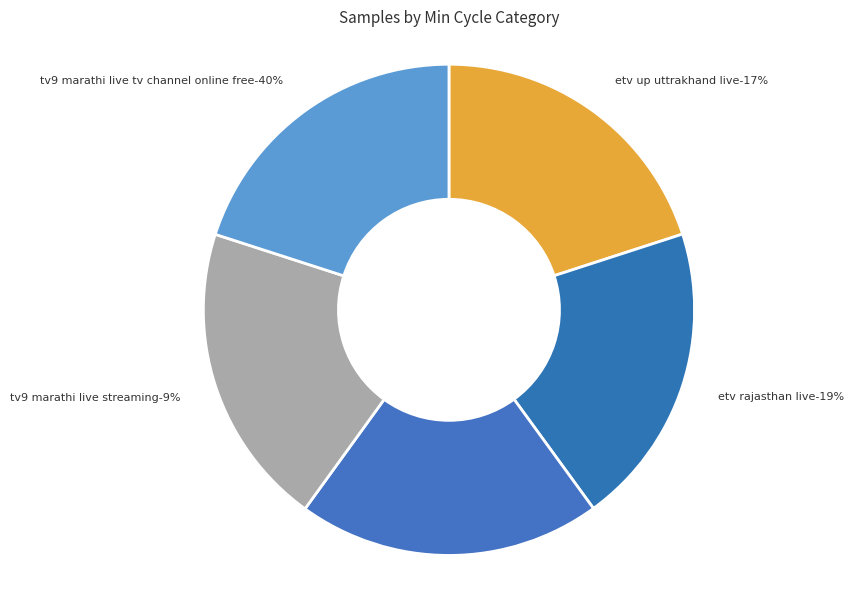

Is there a majority slice in this chart?

No